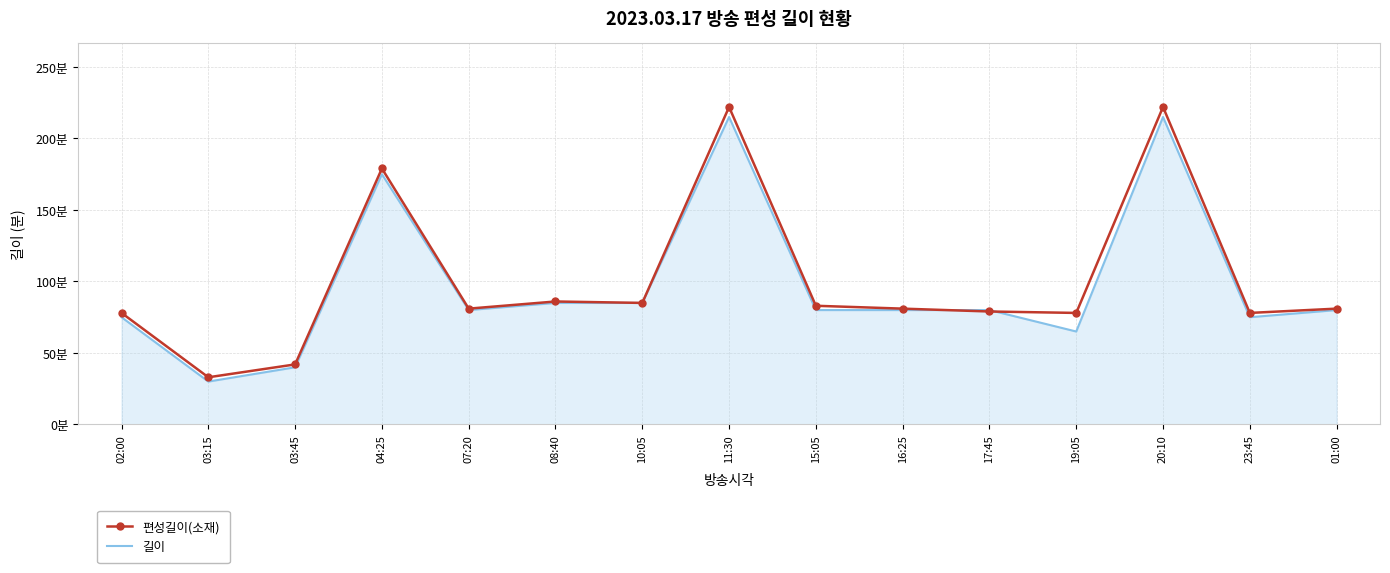

What is the minimum value shown in the chart?

30